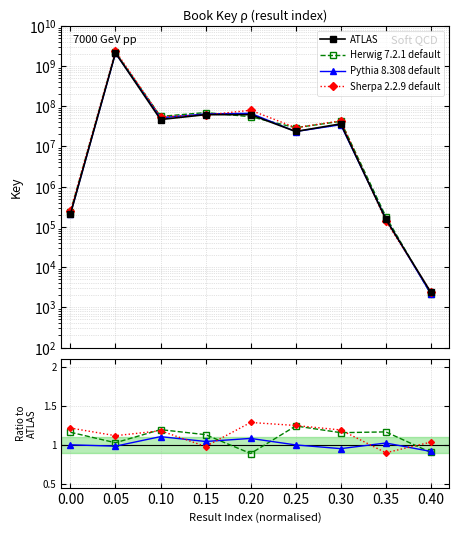

Which series has the widest spread of values?

ATLAS